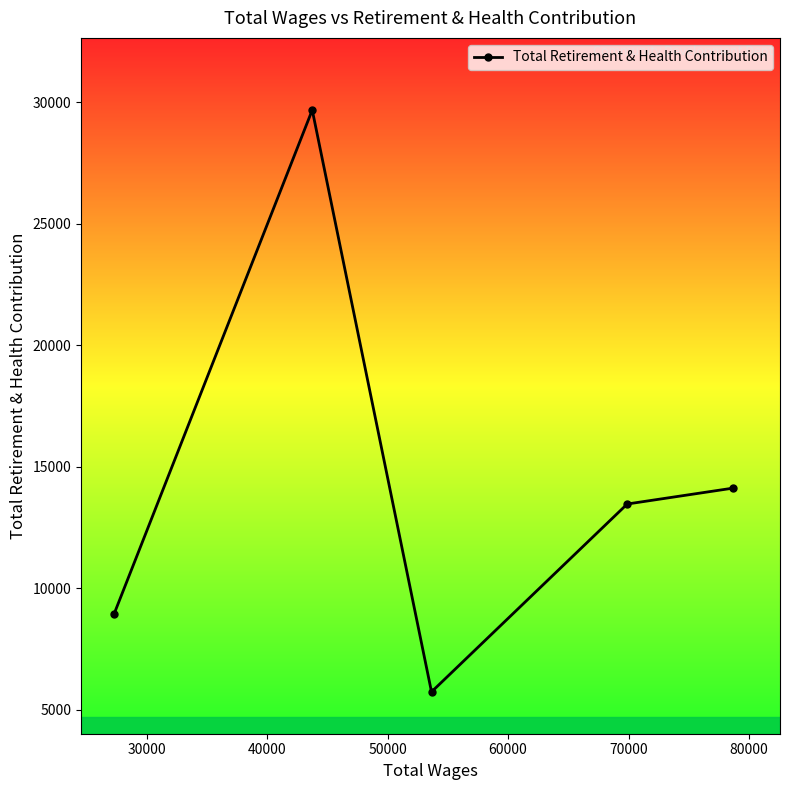

What is the average value?

14388